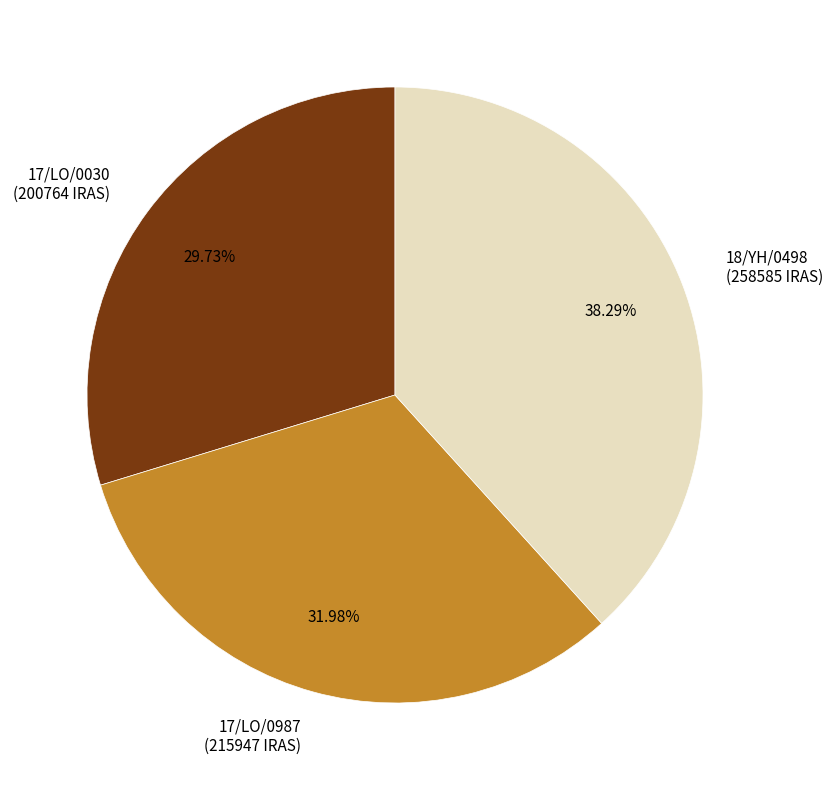

Count the number of slices in the pie.

3